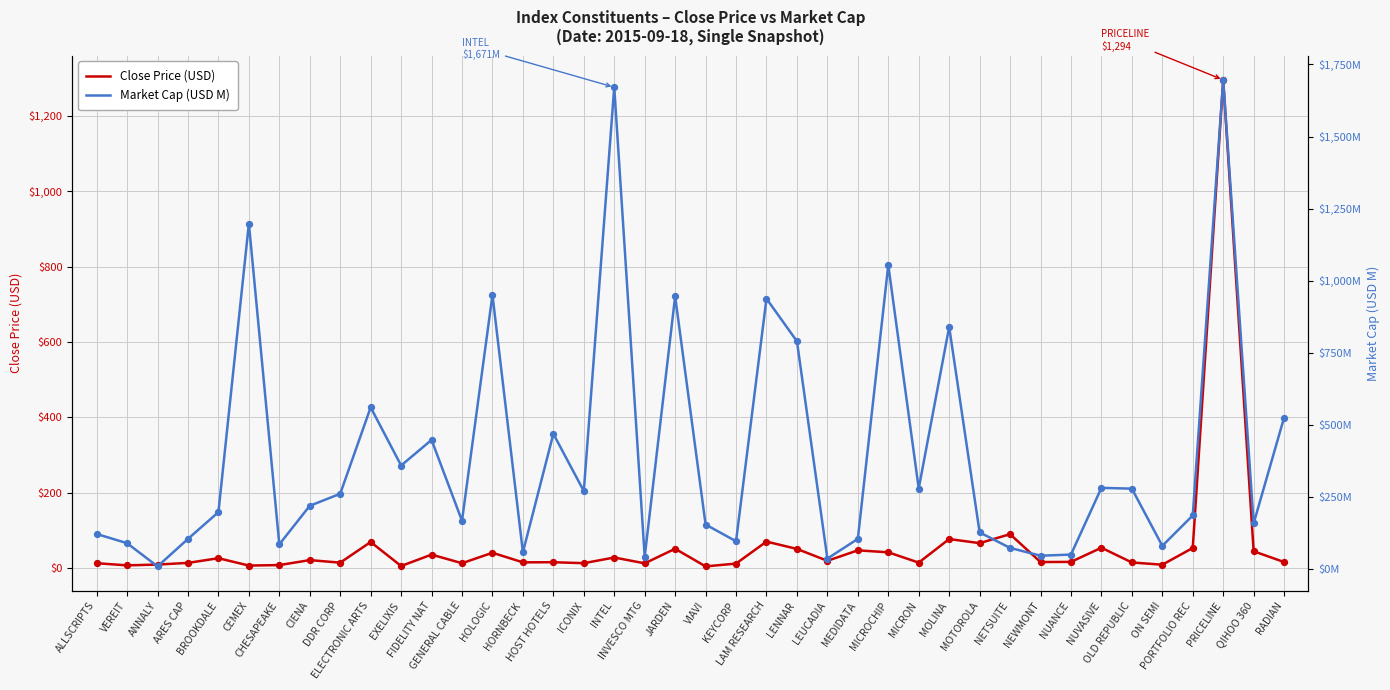

Which series contains the highest Y value?

Market Cap (USD M)